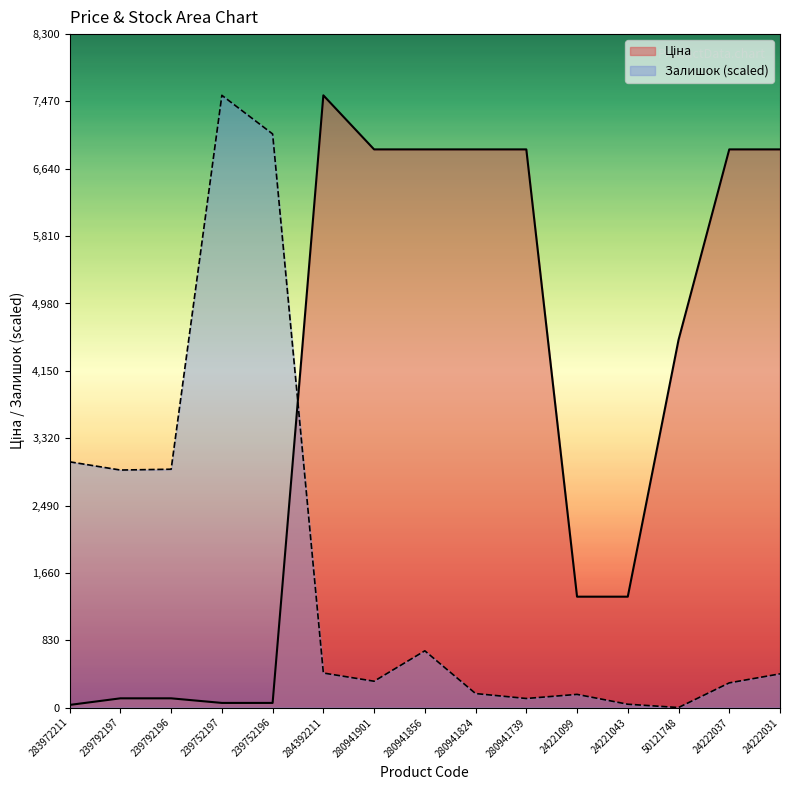

What position from the left is 280941901?

7